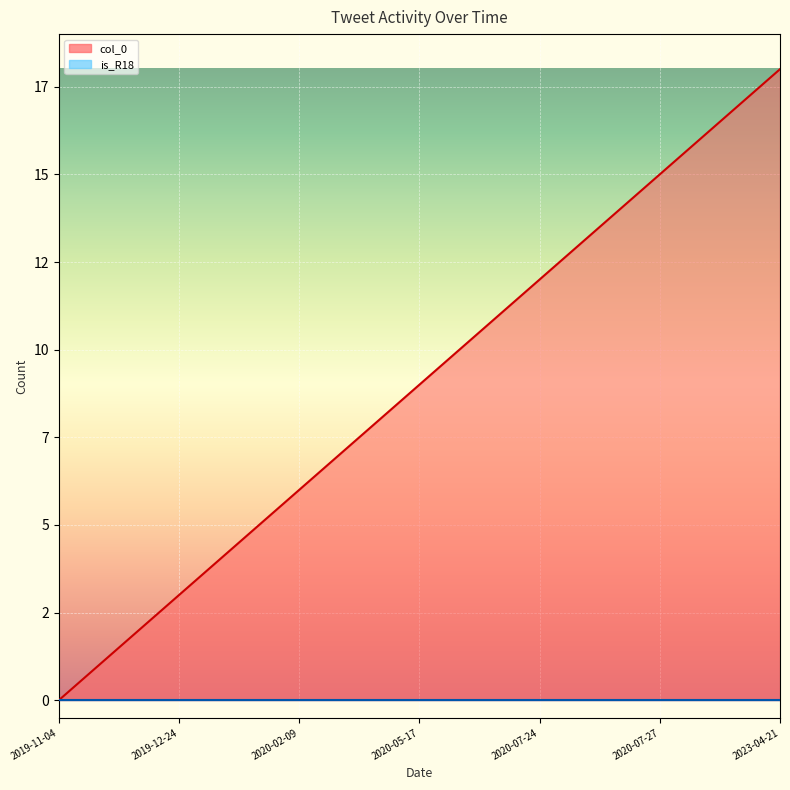

What is the maximum value shown in the chart?

18